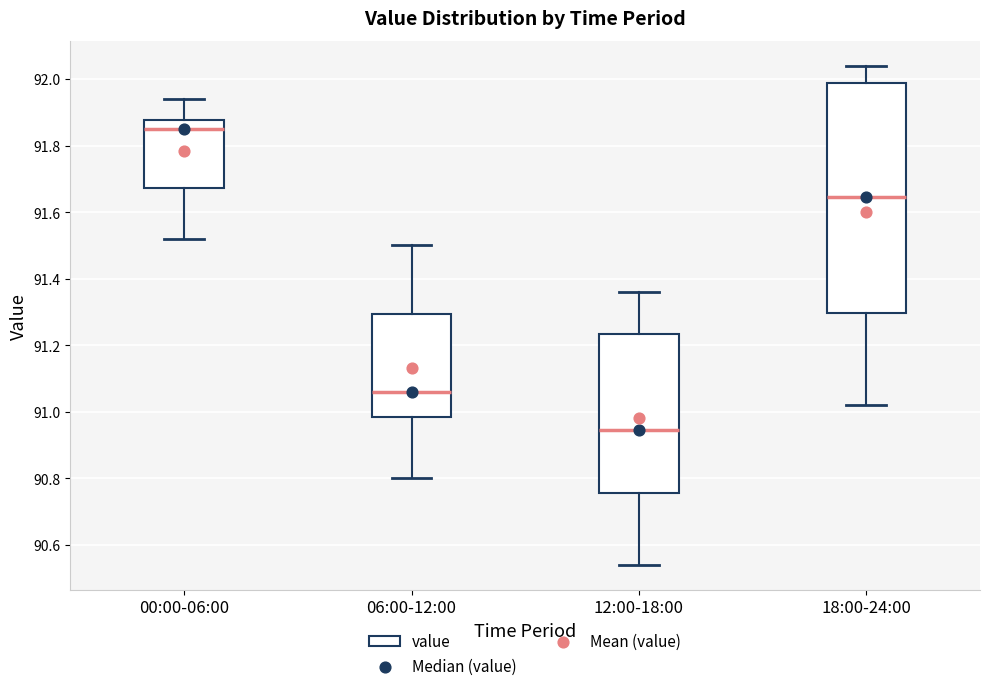

Reading left to right, read every box against the y-axis: the position of its median line, the range the box covers, and the ends of its whiskers. The values are not printed on the chart, so give them approximately, as read against the axis.

00:00-06:00: median 91.86, box 91.68 to 91.88, whiskers 91.52 to 91.94
06:00-12:00: median 91.06, box 90.98 to 91.30, whiskers 90.80 to 91.50
12:00-18:00: median 90.94, box 90.76 to 91.24, whiskers 90.54 to 91.36
18:00-24:00: median 91.64, box 91.30 to 91.98, whiskers 91.02 to 92.04